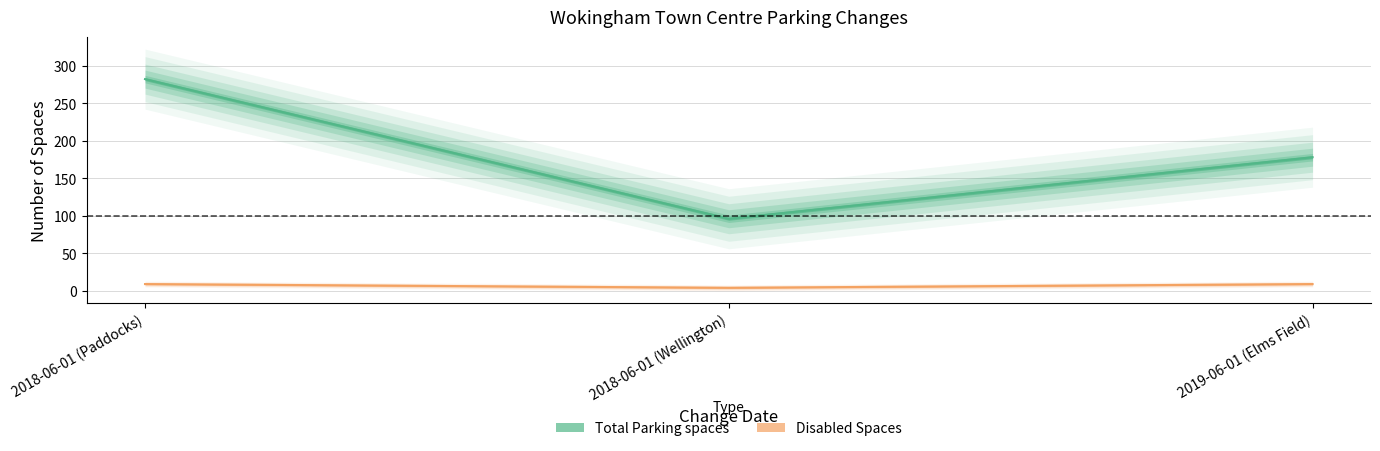

What are all the series names shown in the legend?

Total Parking spaces, Disabled Spaces